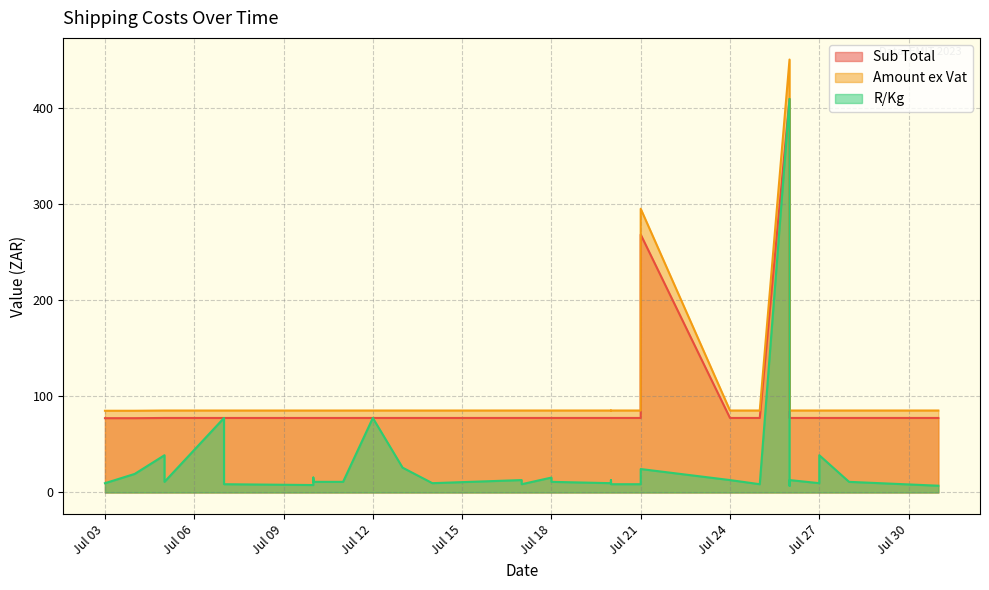

Is the value of Sub Total at 2023-07-26 greater than the value of Amount ex Vat at 2023-07-05?

Yes